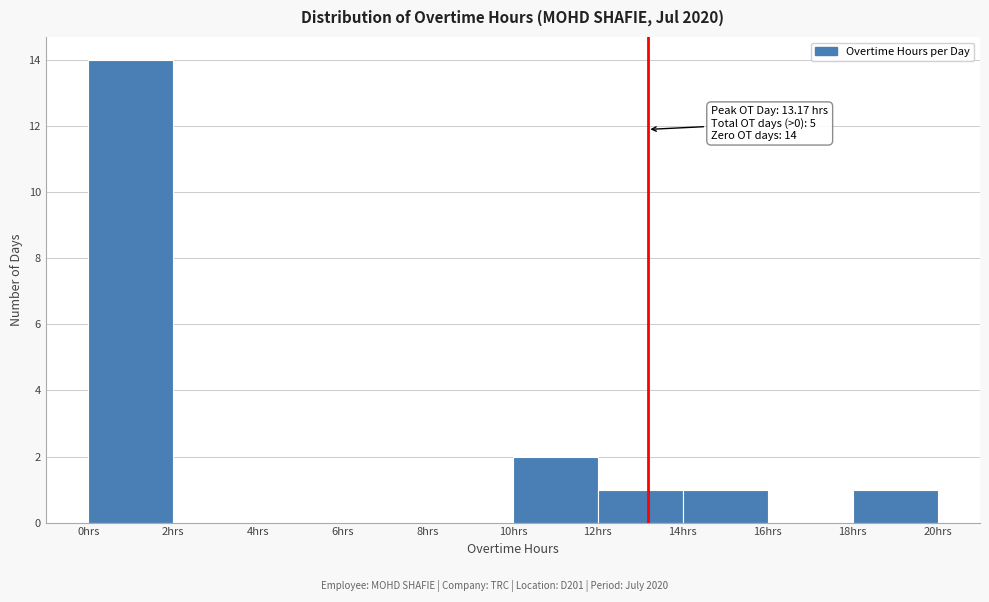

Which range on the x-axis has the tallest bar?

0 to 2